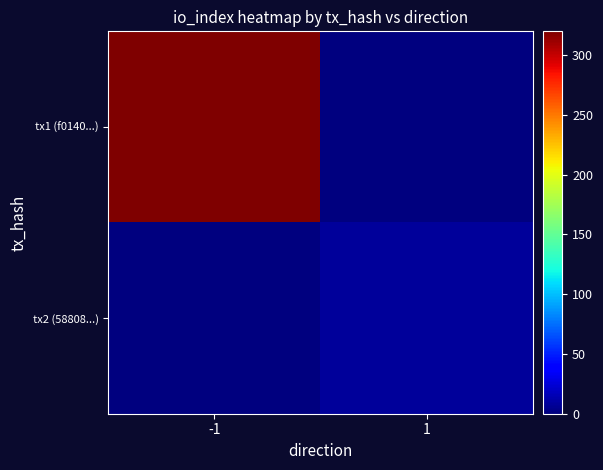

How many distinct data groups are displayed?

2